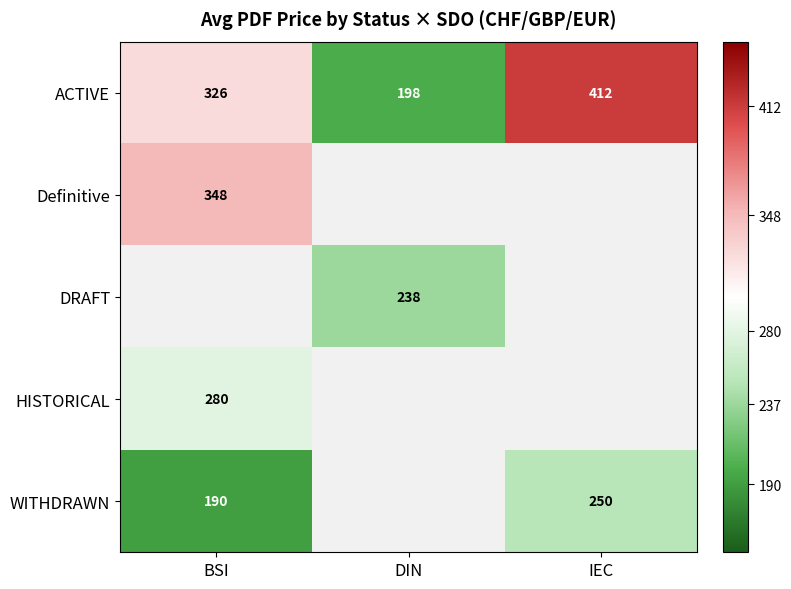

What value does the ACTIVE series have at IEC, to the nearest 10?

410